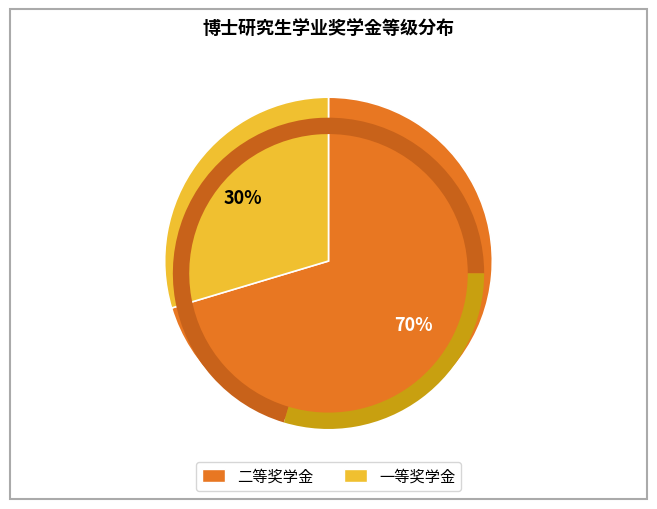

To the nearest percent, what is the average slice percentage?

50%